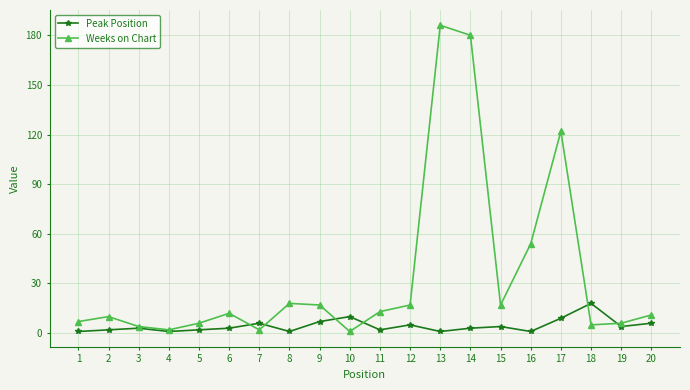

What is the difference between the Weeks on Chart values at 18 and 13?

181